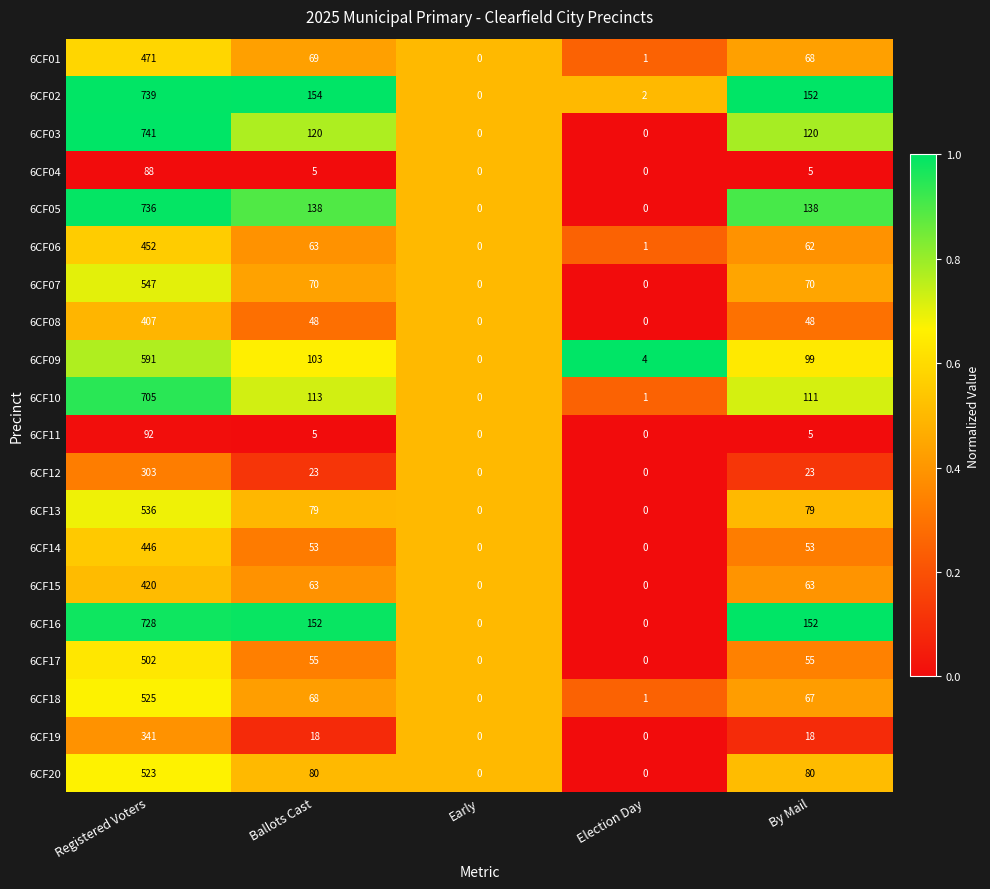

Which series has the largest total across all categories?

6CF02